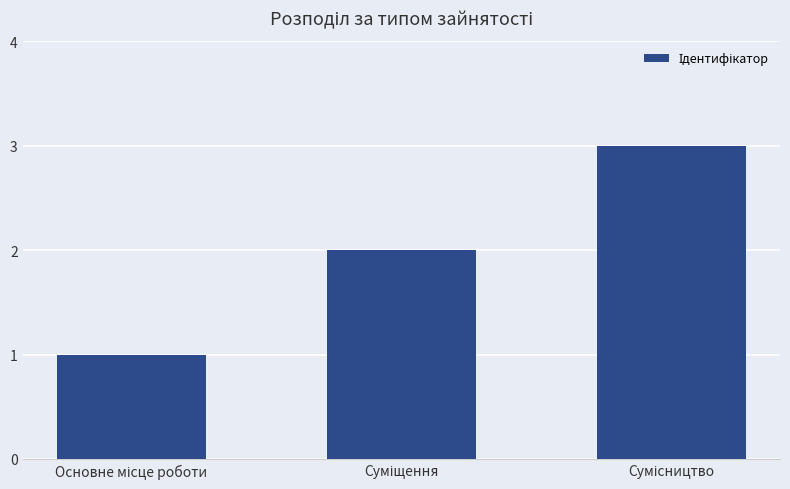

How many bars are there in total?

3